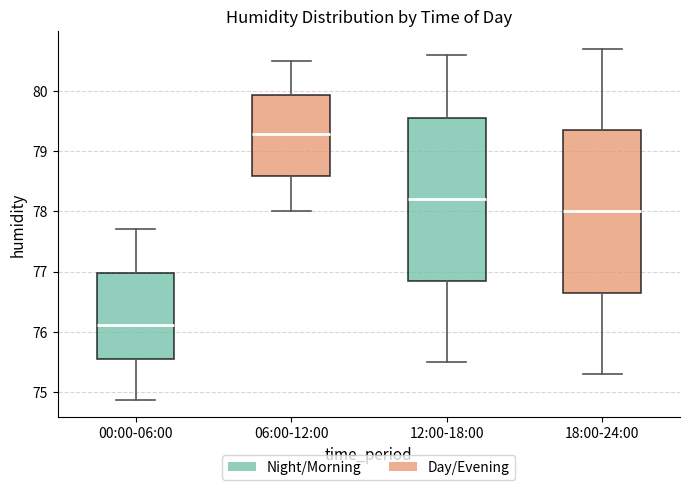

Reading left to right, read every box against the y-axis: the position of its median line, the range the box covers, and the ends of its whiskers. The values are not printed on the chart, so give them approximately, as read against the axis.

00:00-06:00: median 76.1, box 75.6 to 77.0, whiskers 74.9 to 77.7
06:00-12:00: median 79.3, box 78.6 to 79.9, whiskers 78.0 to 80.5
12:00-18:00: median 78.2, box 76.9 to 79.6, whiskers 75.5 to 80.6
18:00-24:00: median 78.0, box 76.7 to 79.4, whiskers 75.3 to 80.7